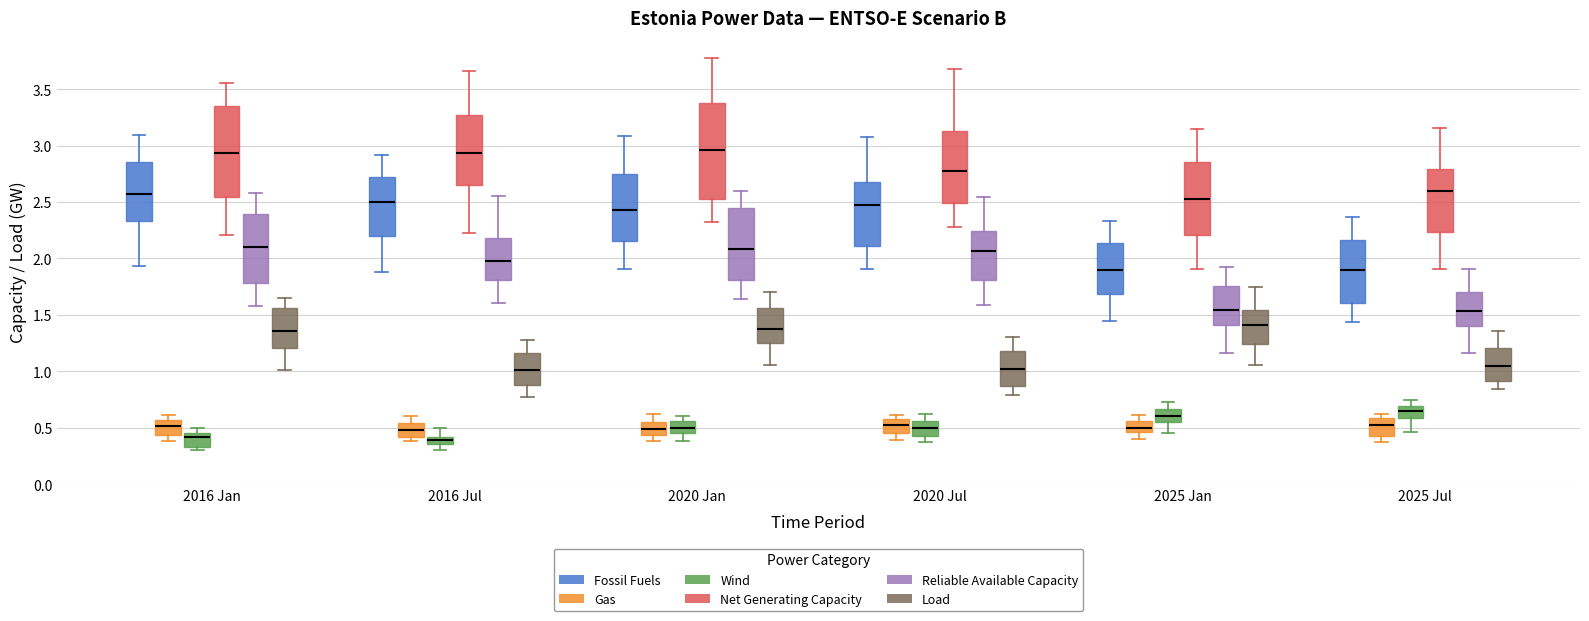

Where does the median line of the box for 2025 Jul (Net Generating Capacity) sit on the y-axis? The values are not printed on the chart, so give them approximately, as read against the axis.

2.60